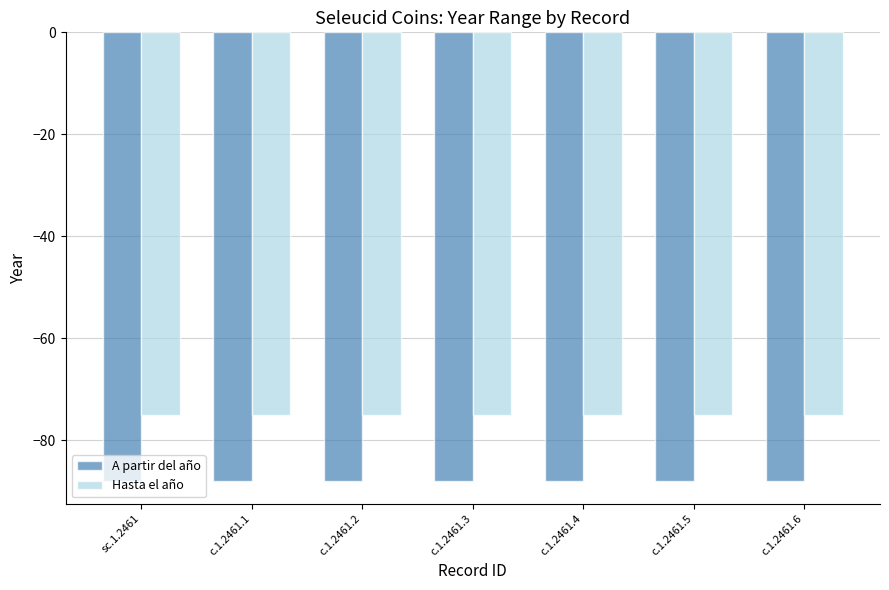

Does the chart contain stacked bars?

No